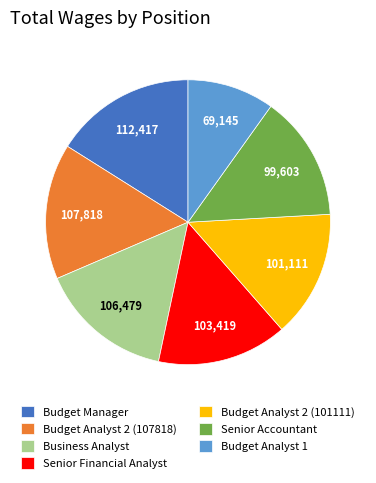

Which slice is the smallest?

Budget Analyst 1